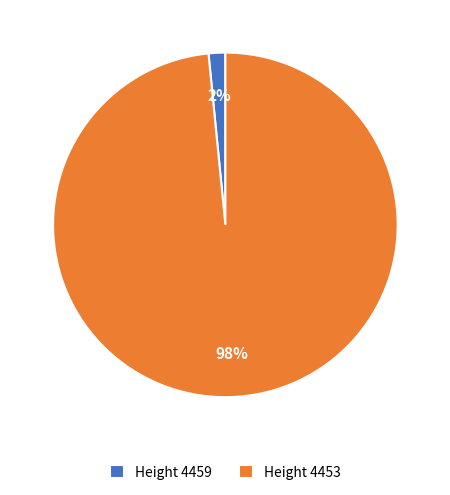

Rank the categories by value from lowest to highest.

Height 4459, Height 4453